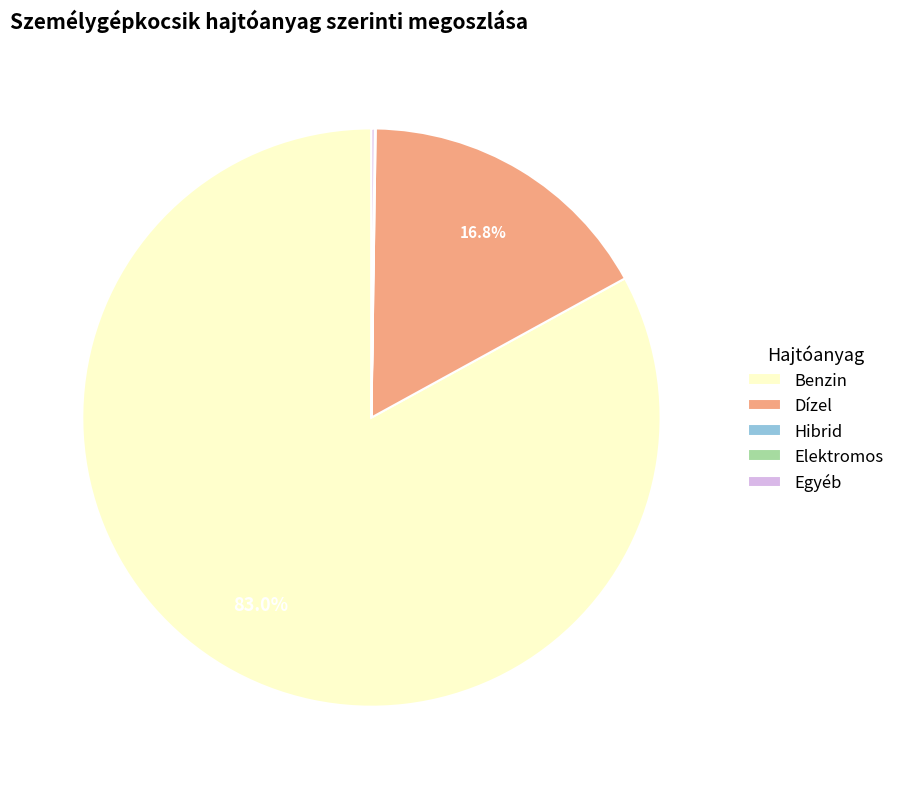

Approximately how many times larger is the value at Benzin compared to Dízel?

4.9